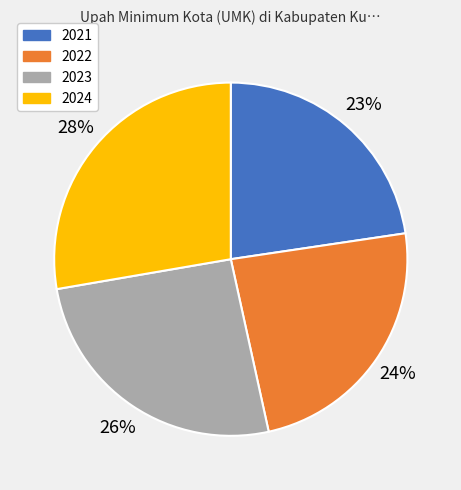

How many slices are in this pie chart?

4